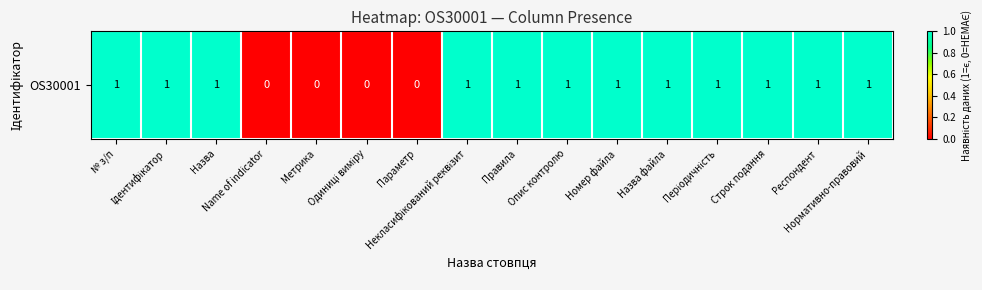

List the labels in order of value, largest first.

№ з/п, Ідентифікатор, Назва, Некласифікований реквізит, Правила, Опис контролю, Номер файла, Назва файла, Періодичність, Строк подання, Респондент, Нормативно-правовий, Name of indicator, Метрика, Одиниці виміру, Параметр